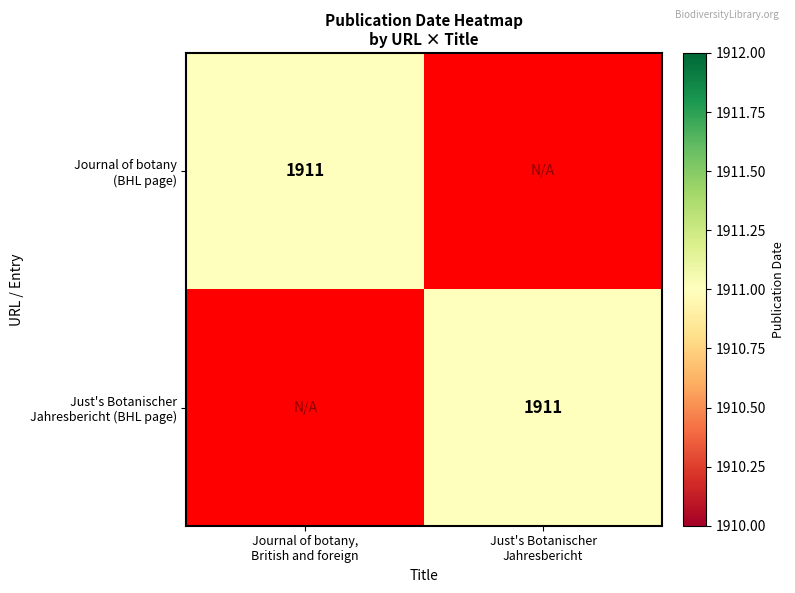

Rank the categories by Journal of botany (BHL page) value from highest to lowest.

Journal of botany, British and foreign, Just's Botanischer Jahresbericht